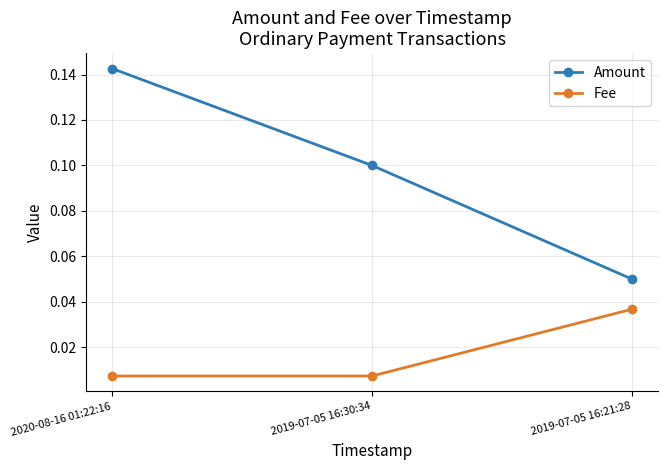

Is the value of Fee at 2019-07-05 16:30:34 greater than the value of Amount at 2020-08-16 01:22:16?

No